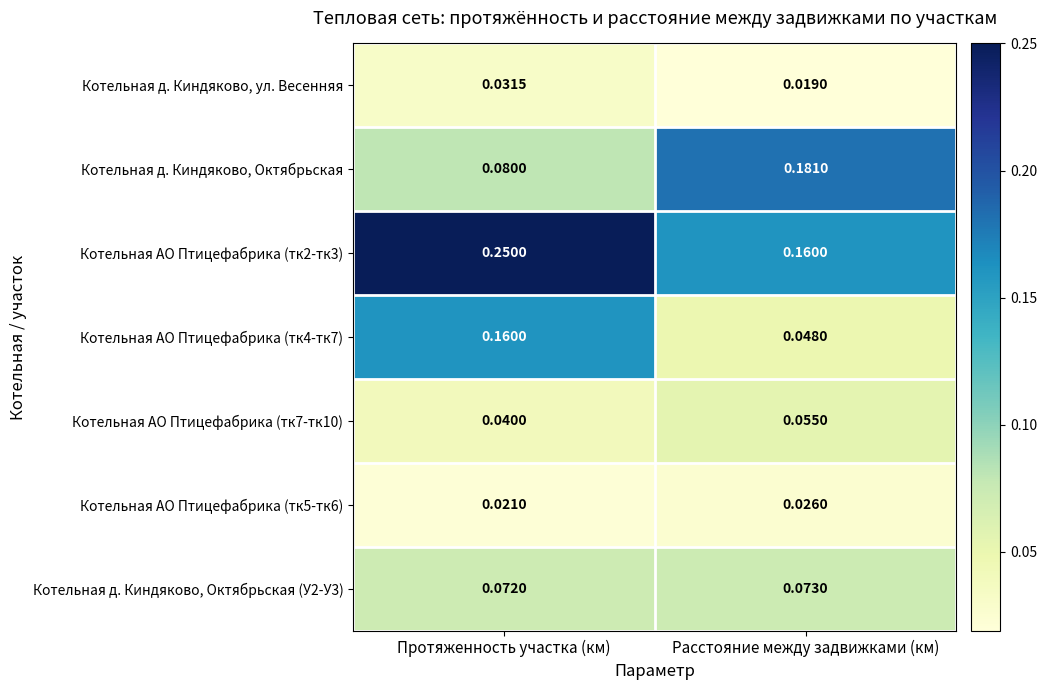

Which series has the widest spread of values?

Котельная АО Птицефабрика (тк4-тк7)